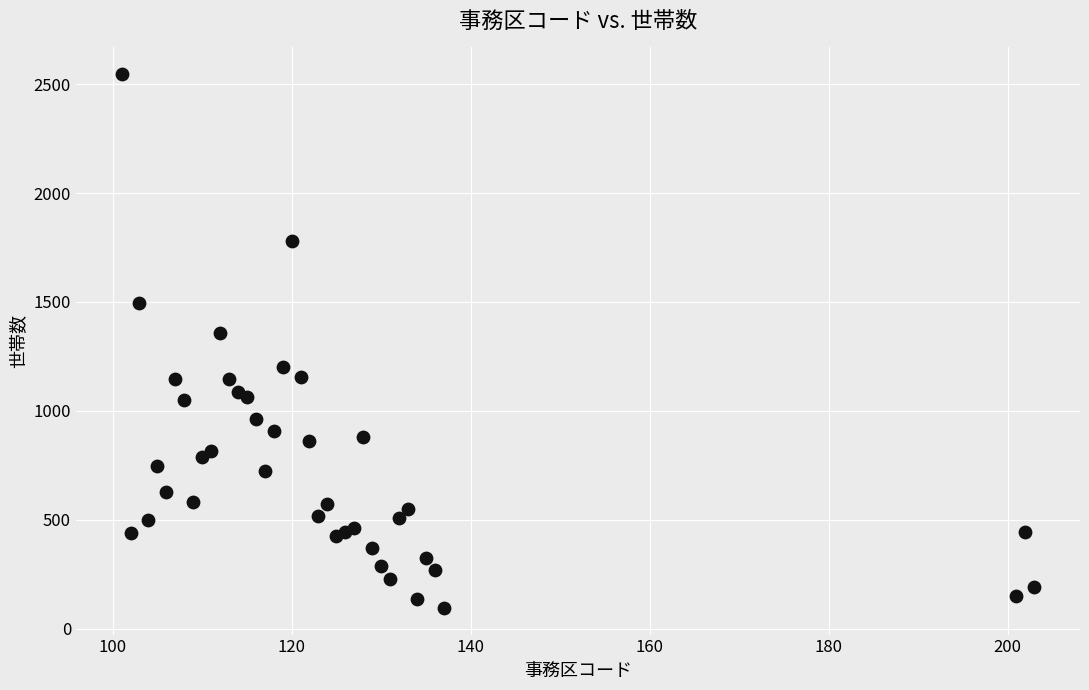

What Y value in the scatter plot is closest to 1320?

1357